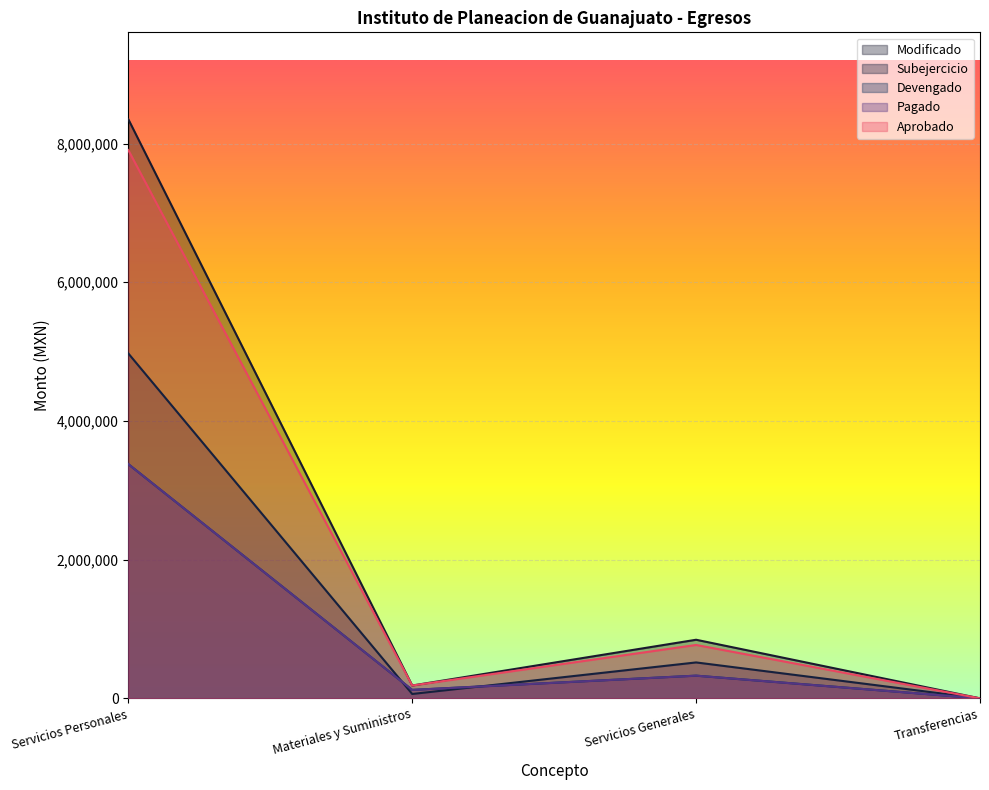

The value of Aprobado at Transferencias is 0.0. True or false?

True